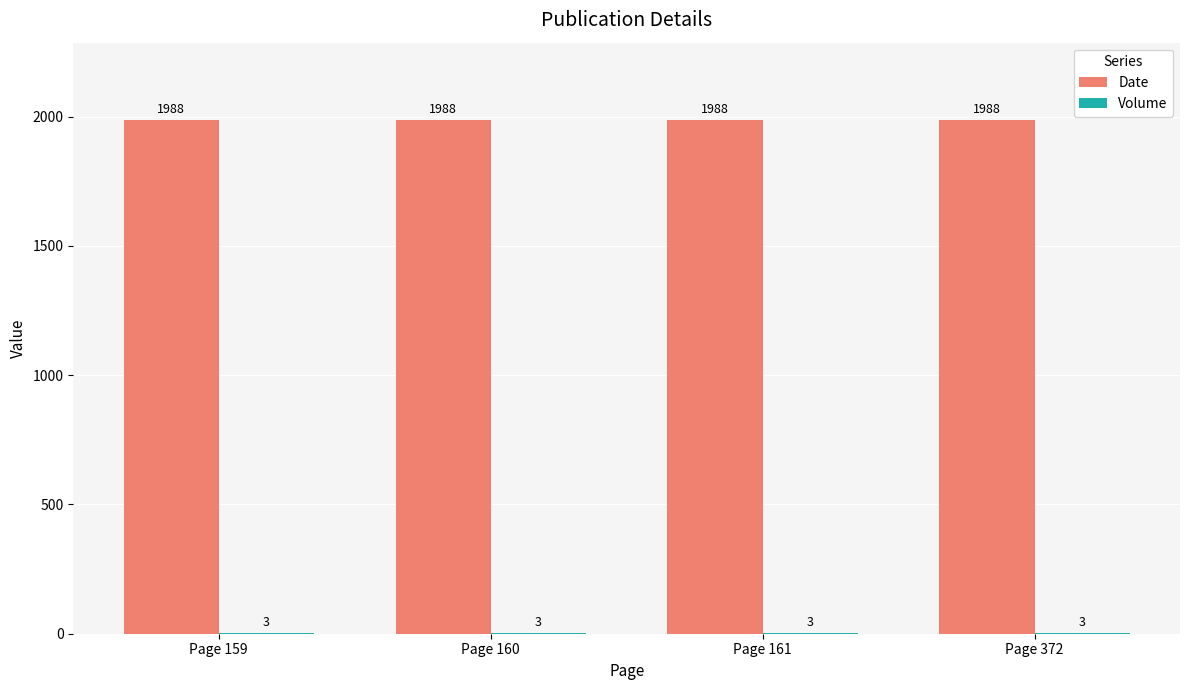

What is the total value across all series at Page 372?

1991